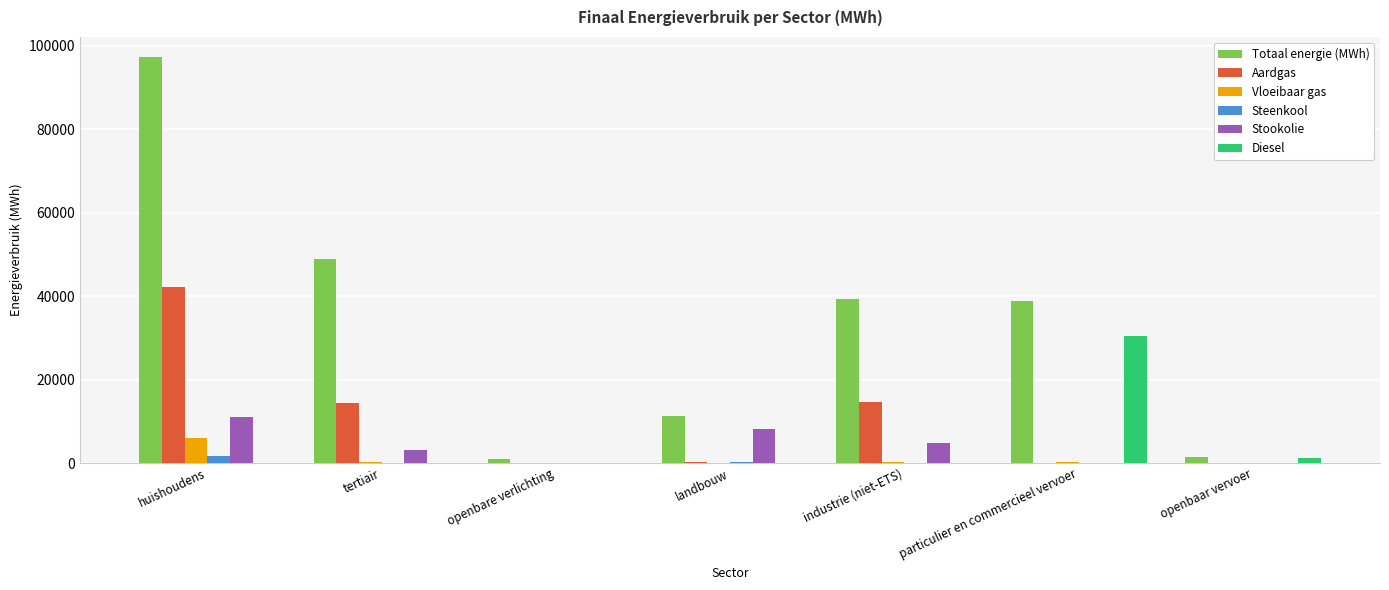

At which category is the sum across all series the highest?

huishoudens